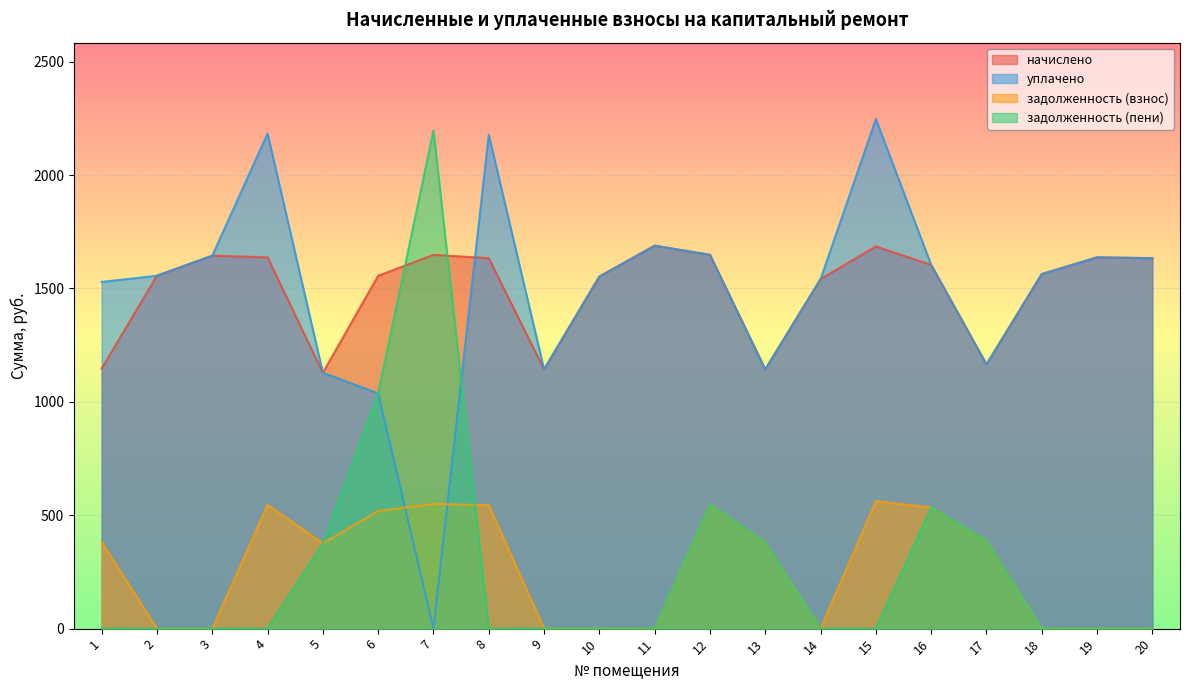

What are all the series names shown in the legend?

начислено, уплачено, задолженность (взнос), задолженность (пени)